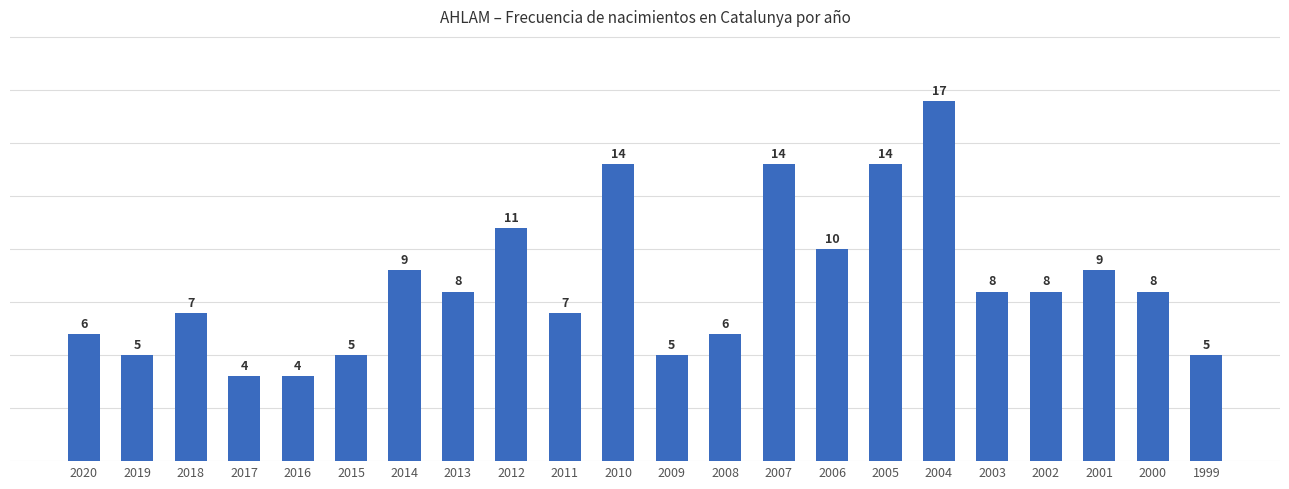

At which category does the chart reach its peak across all series?

2004